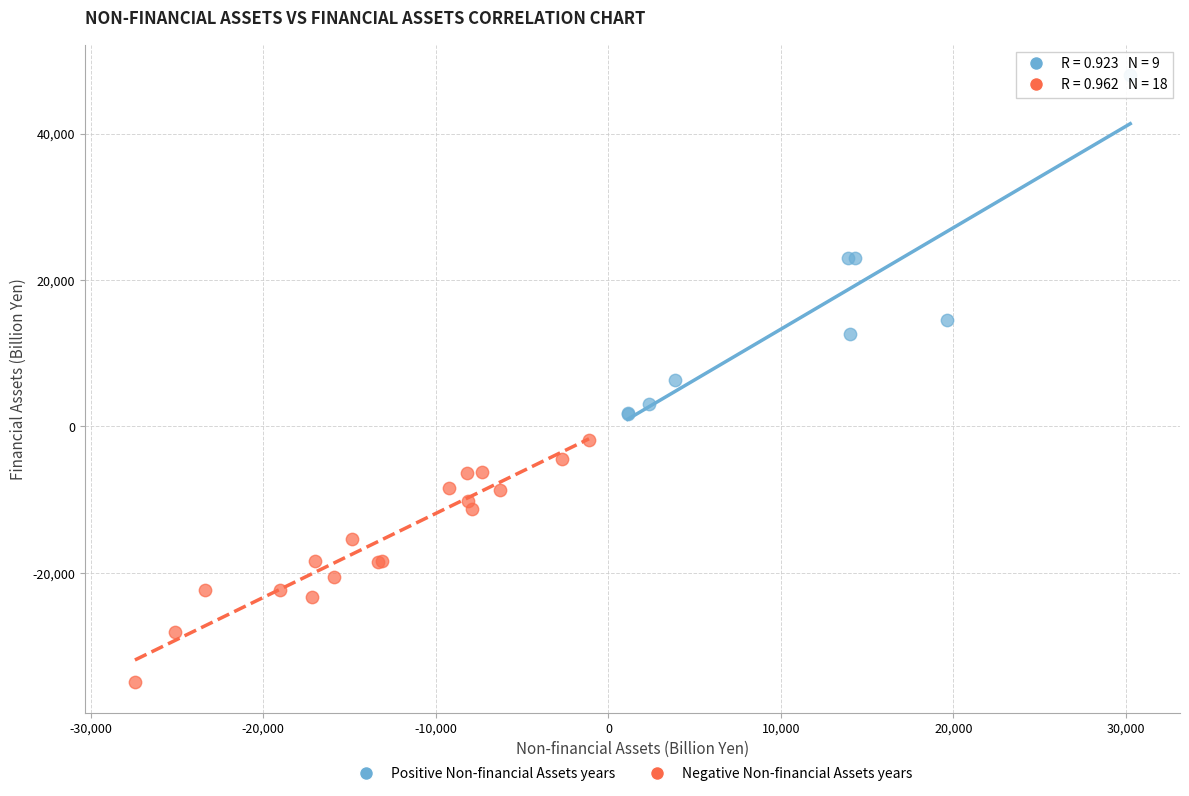

Which series reaches the minimum Y coordinate?

Negative Non-financial Assets years